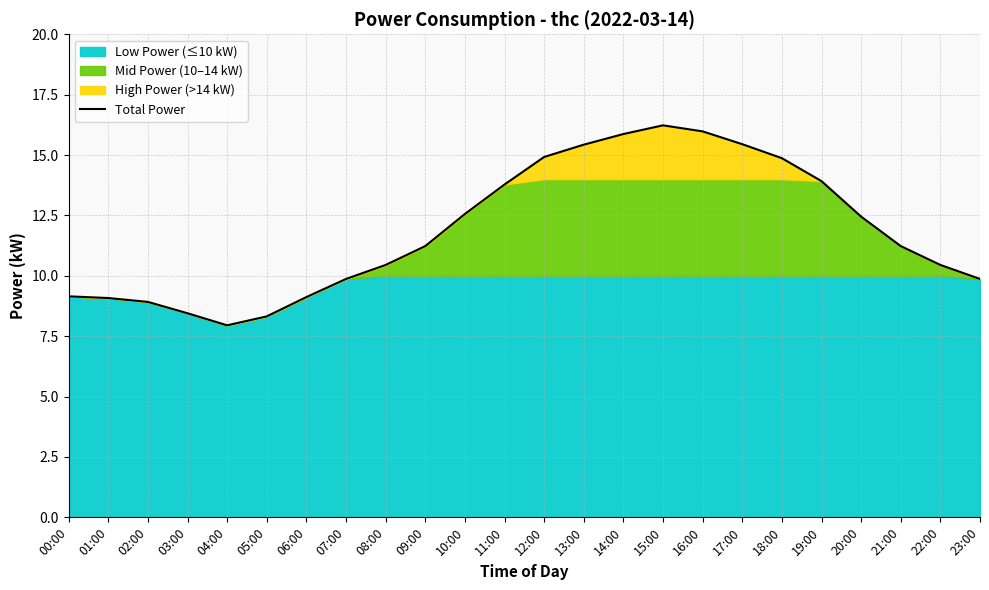

Reading right to left, what are all the values shown in this chart?

23:00=9.9	22:00=10.4	21:00=11.2	20:00=12.4	19:00=13.9	18:00=14.9	17:00=15.4	16:00=16.0	15:00=16.2	14:00=15.9	13:00=15.4	12:00=14.9	11:00=13.8	10:00=12.6	09:00=11.2	08:00=10.4	07:00=9.9	06:00=9.1	05:00=8.3	04:00=8.0	03:00=8.4	02:00=8.9	01:00=9.1	00:00=9.2